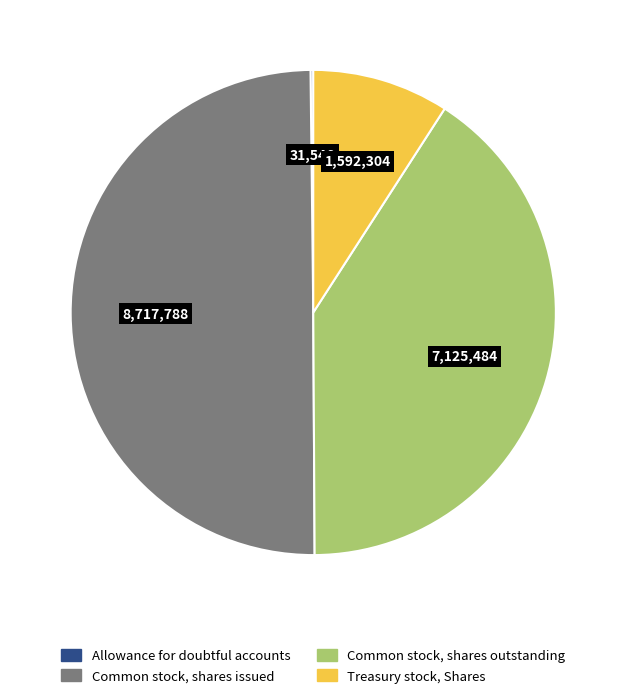

True or false: Common stock, shares issued accounts for 57% of the total.

False